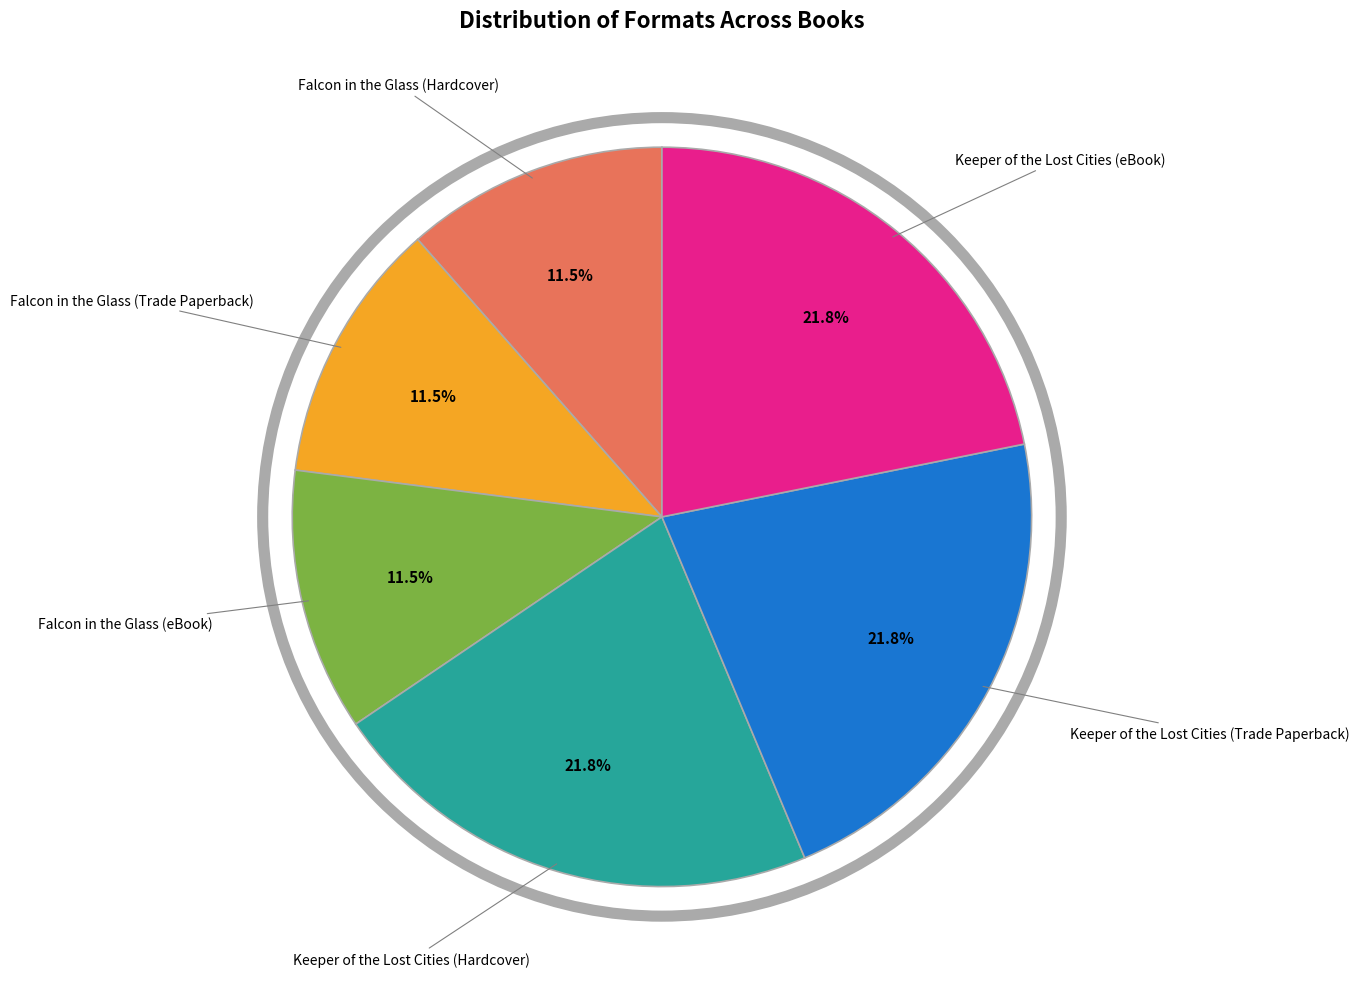

Is there a majority slice in this chart?

No